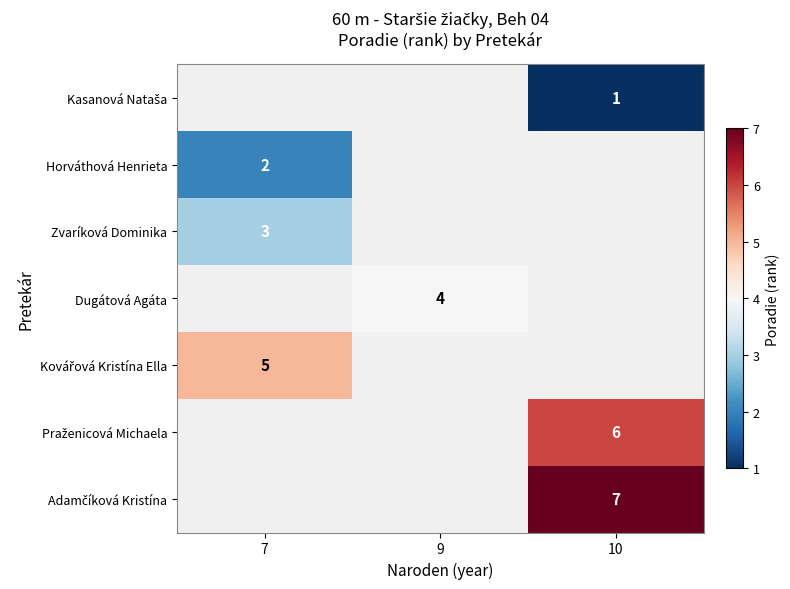

What is the smallest value displayed?

1.0